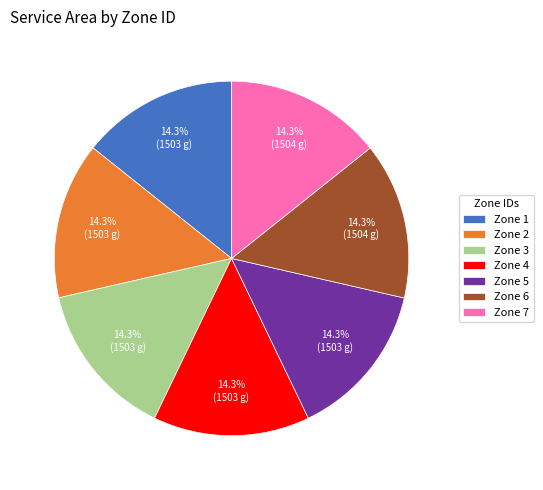

Approximately how many times larger is the value at Zone 7 compared to Zone 3?

1.0